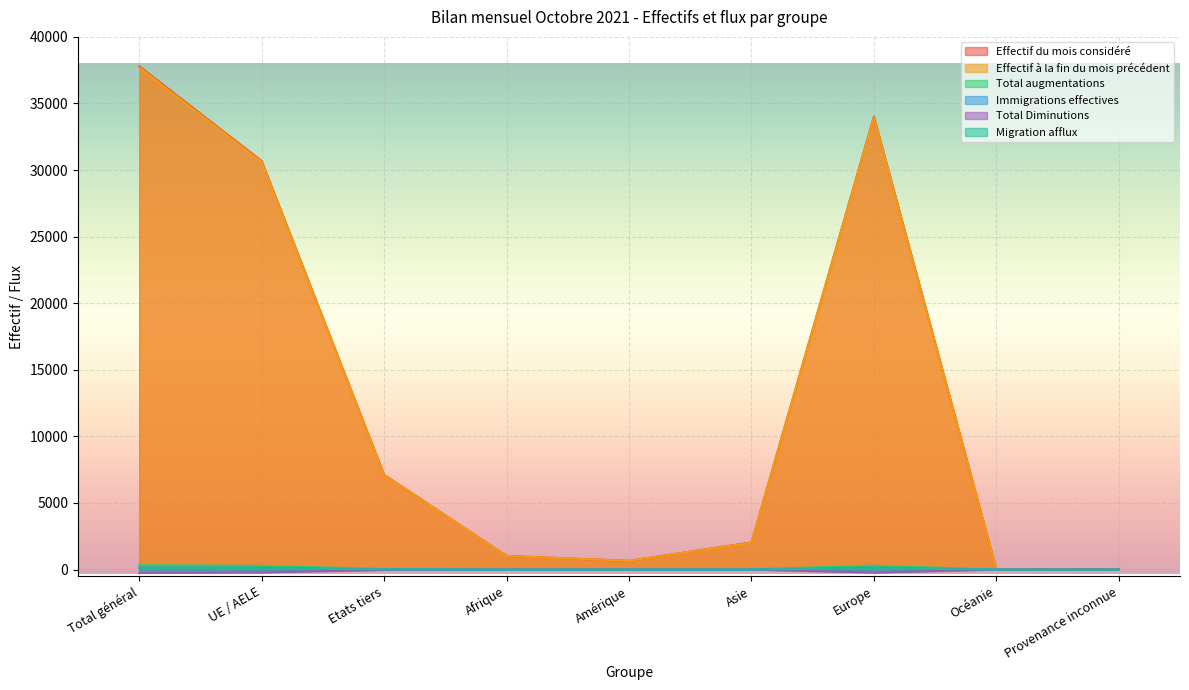

Rank the series by their maximum value, from lowest to highest.

Total Diminutions, Migration afflux, Immigrations effectives, Total augmentations, Effectif à la fin du mois précédent, Effectif du mois considéré